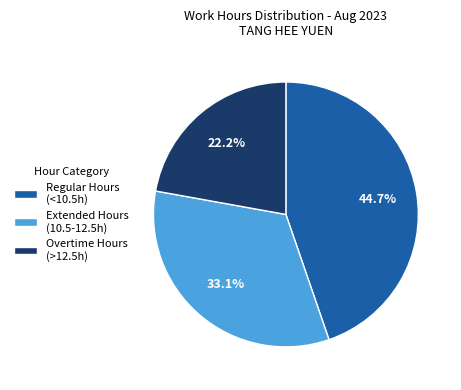

Is there a majority slice in this chart?

No